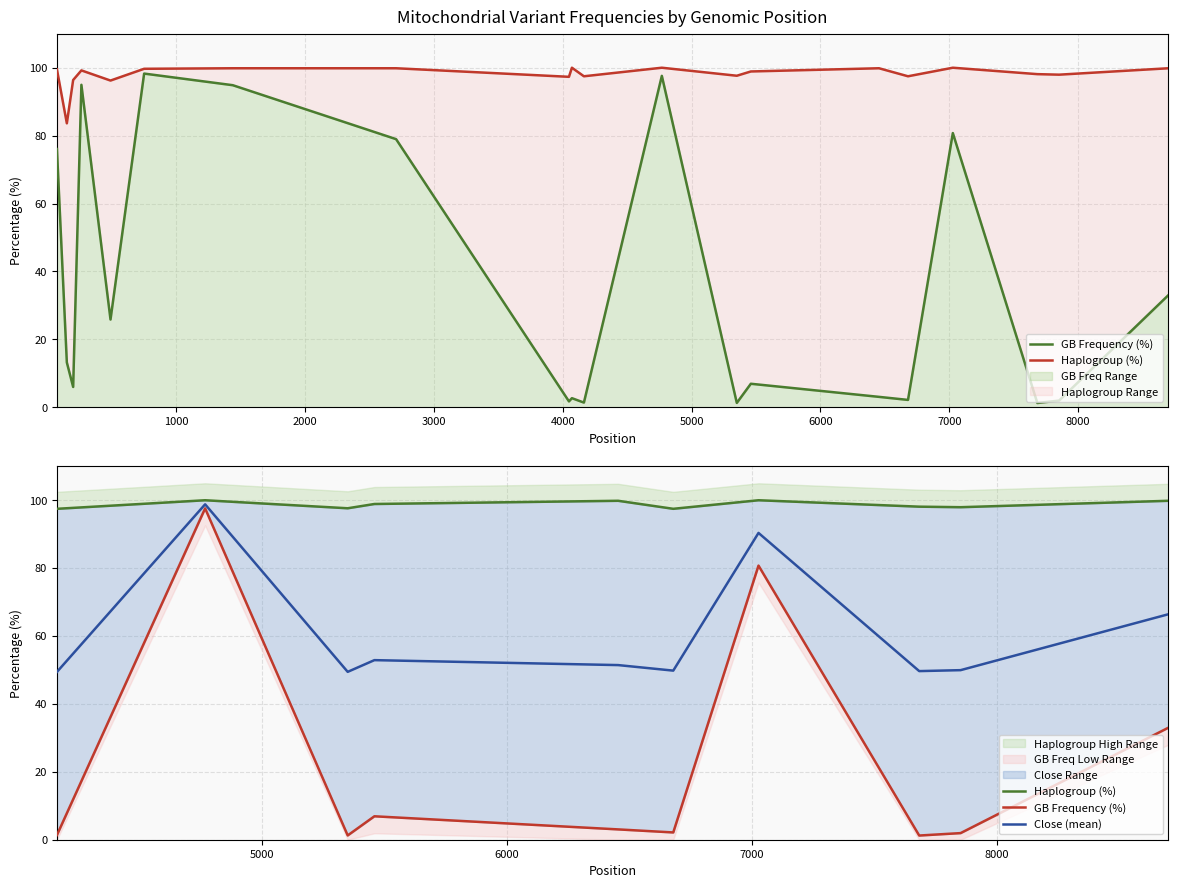

What is the difference between the maximum and minimum values in the GB Frequency (%) series?

96.4